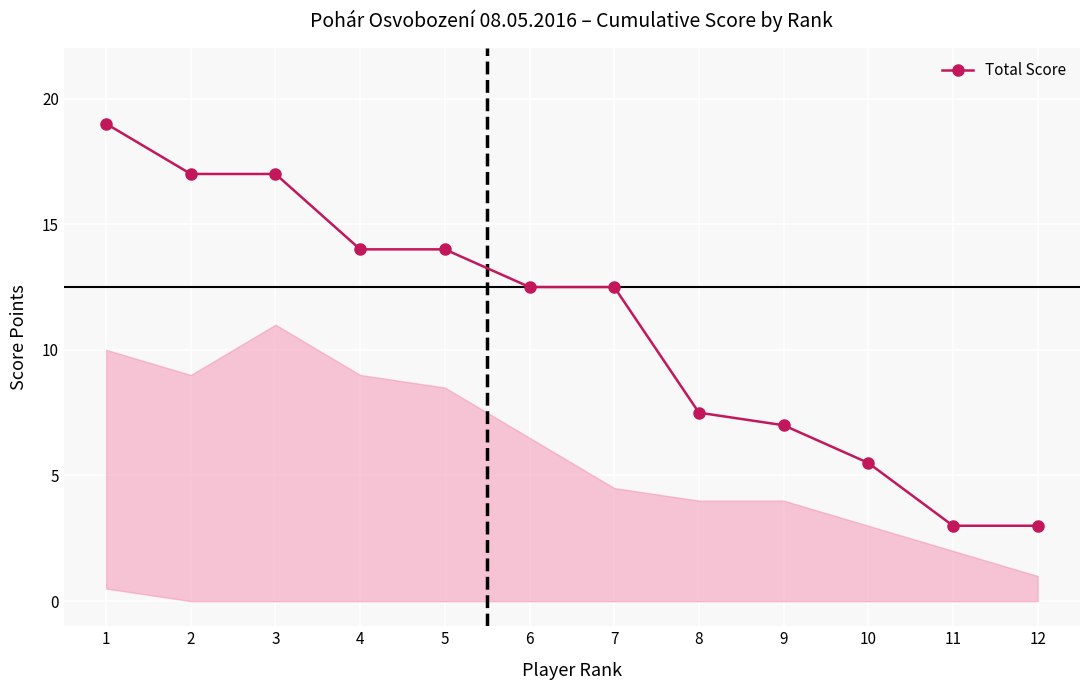

Reading left to right, extract all data points from this chart.

19.0	17.0	17.0	14.0	14.0	12.5	12.5	7.5	7.0	5.5	3.0	3.0